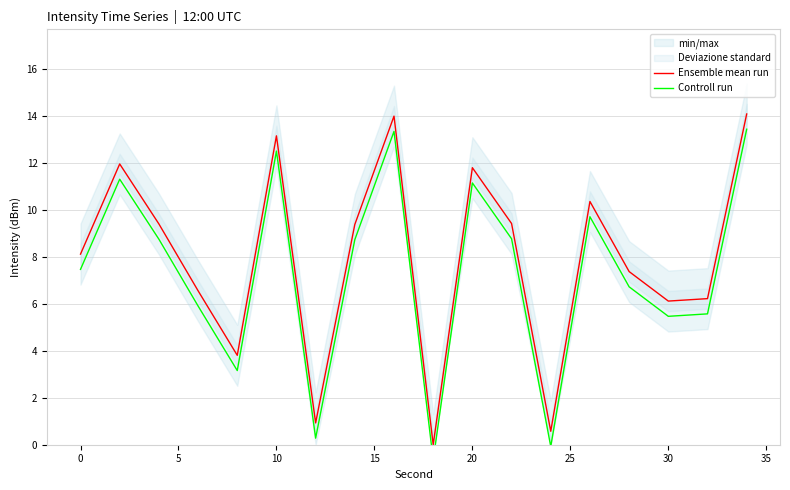

Rank the series by their average value, from highest to lowest.

Ensemble mean run, Controll run